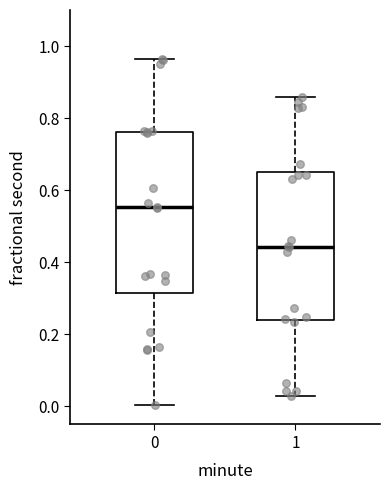

Reading left to right, transcribe this box plot: for each box, give where its median line is, the range the box spans, and where its two whiskers end, as read against the y-axis. The values are not printed on the chart, so give them approximately, as read against the axis.

0: median 0.56, box 0.32 to 0.76, whiskers 0.00 to 0.96
1: median 0.44, box 0.24 to 0.66, whiskers 0.02 to 0.86